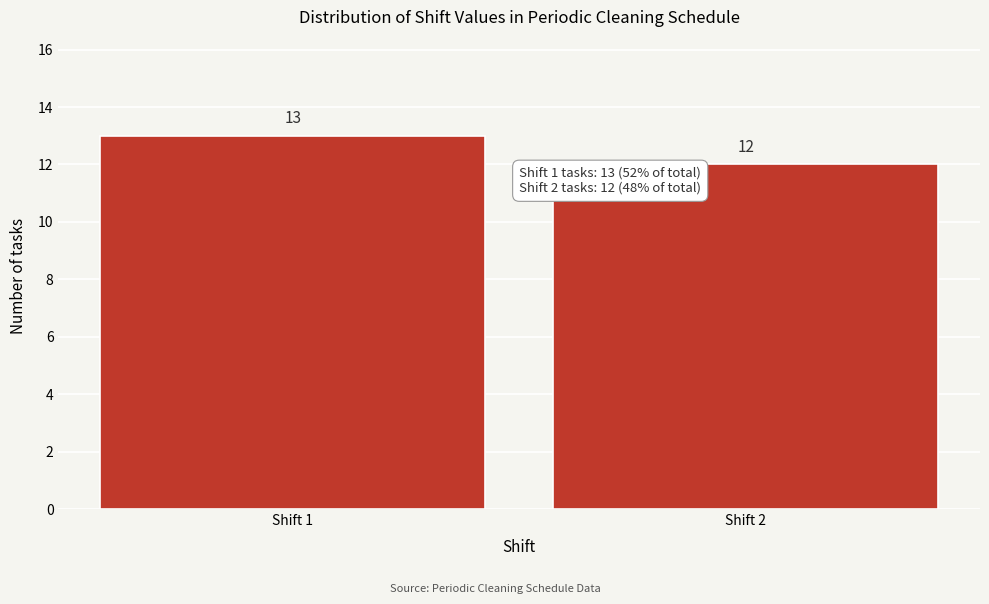

Reading left to right, extract all data points from this chart.

13	12